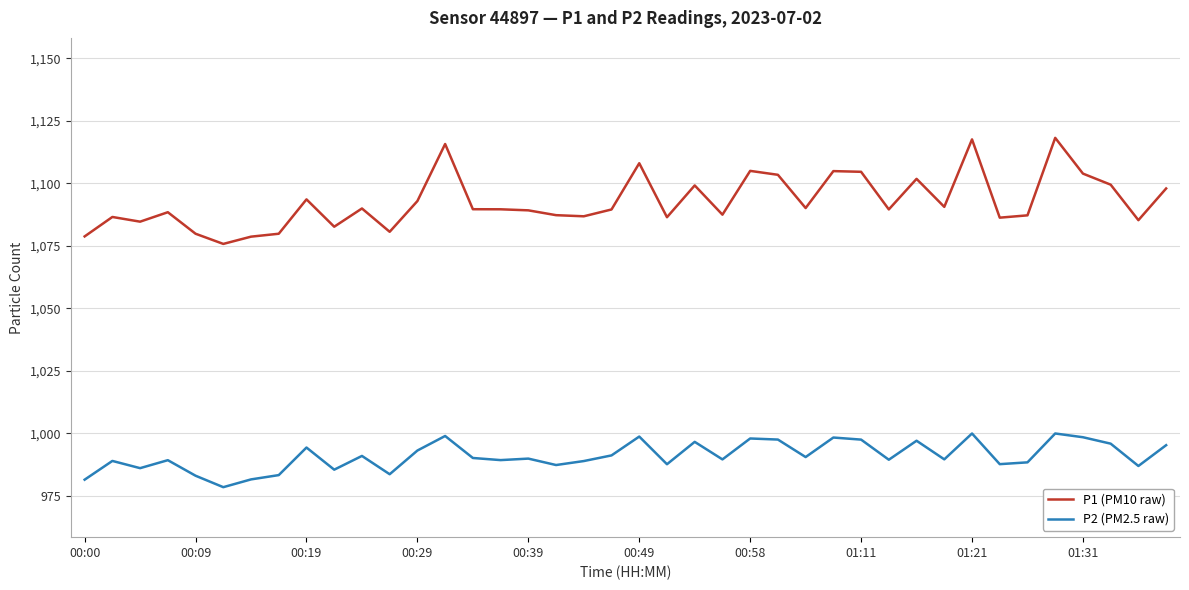

What is the minimum value for P1 (PM10 raw)?

1075.8